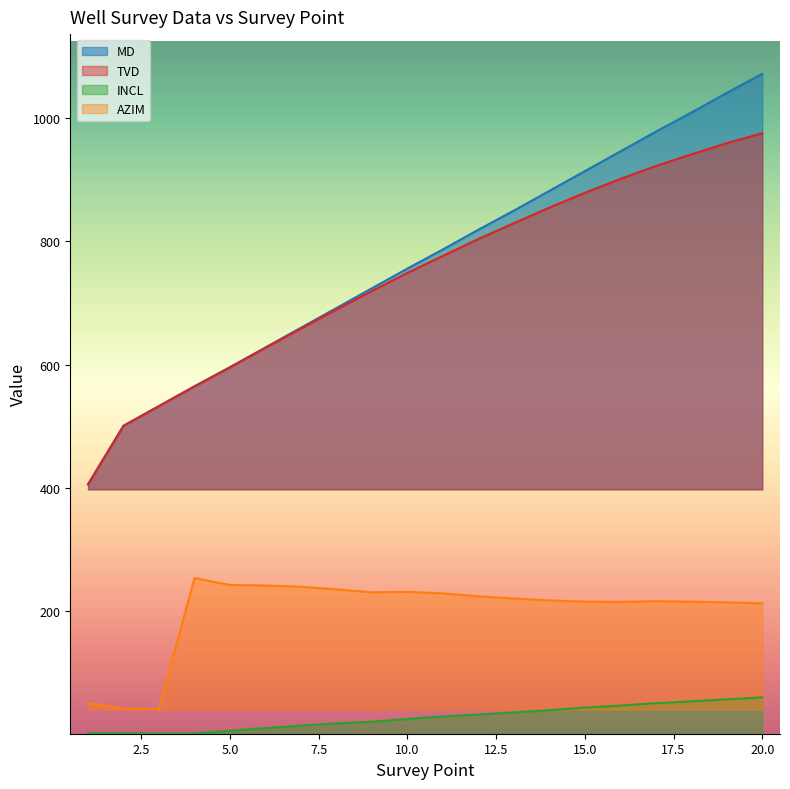

Where is INCL nearest to the value 30?

11